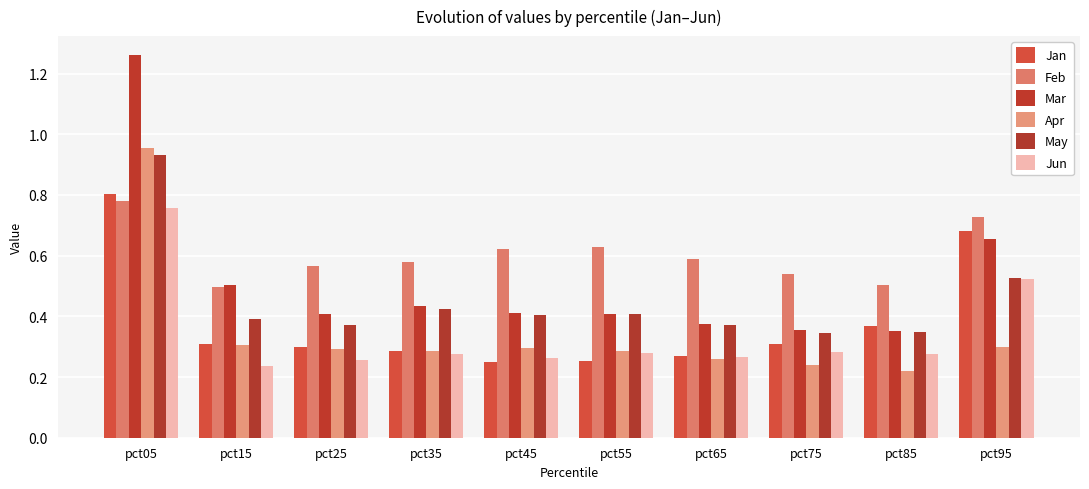

How many bars are there in total?

60